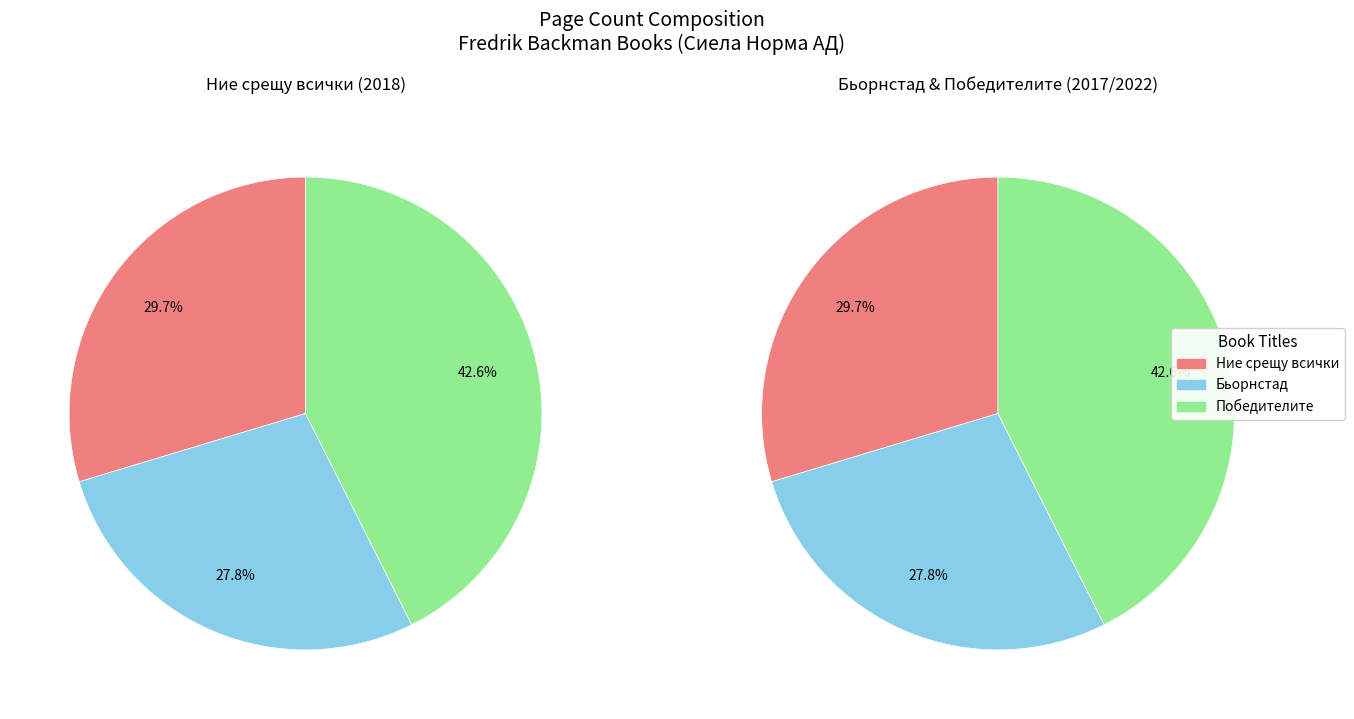

What is the change in value from Ние срещу всички to Бьорнстад?

-32